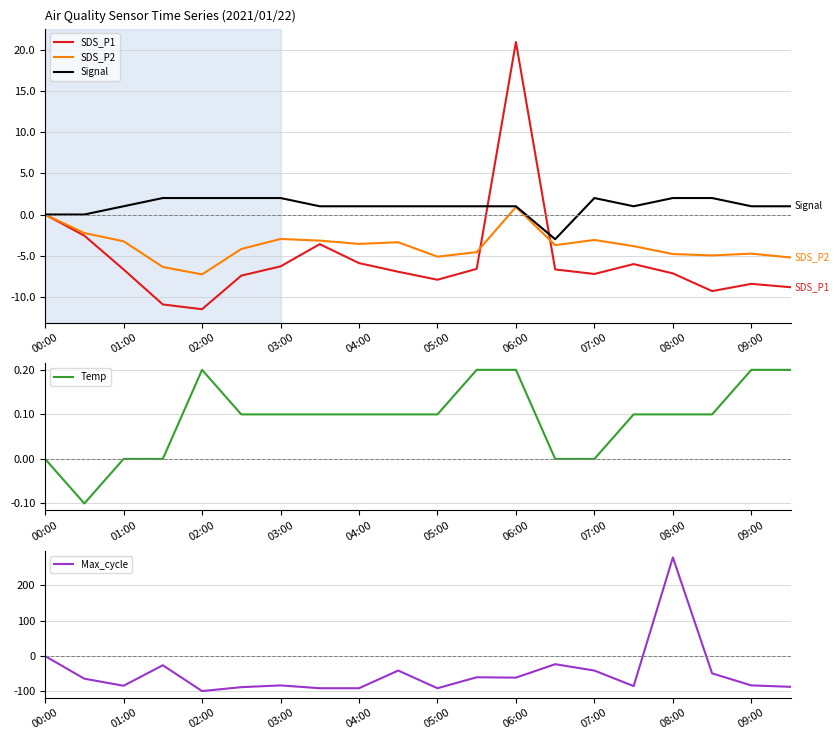

How many positive values does the Signal series have?

17